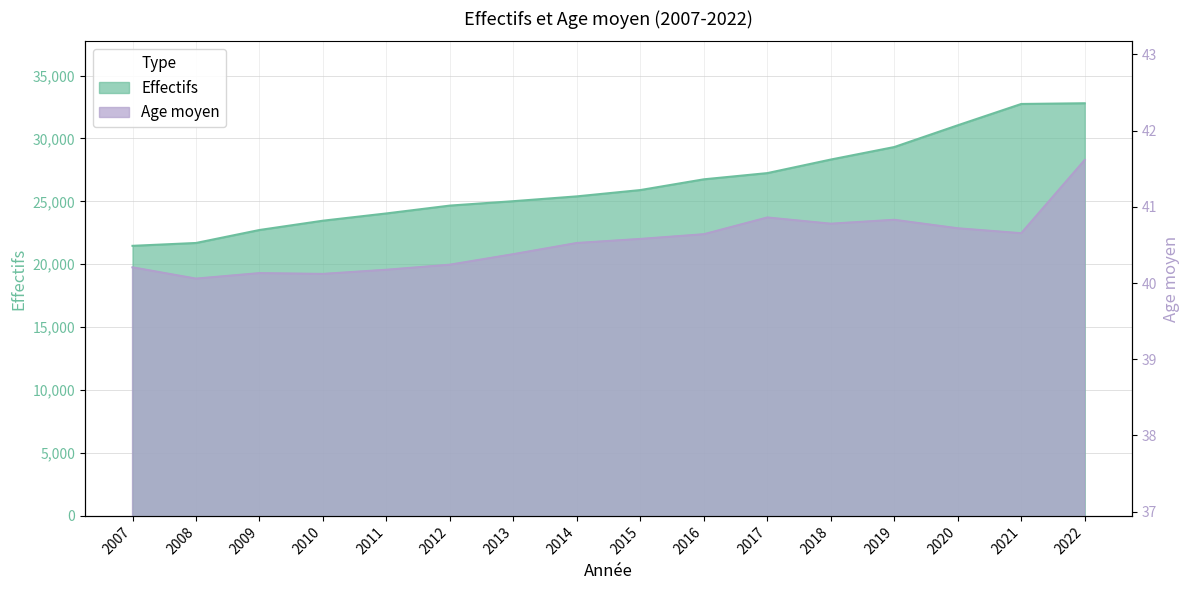

Is the value of Effectifs at 2022 greater than the value of Age moyen at 2016?

Yes